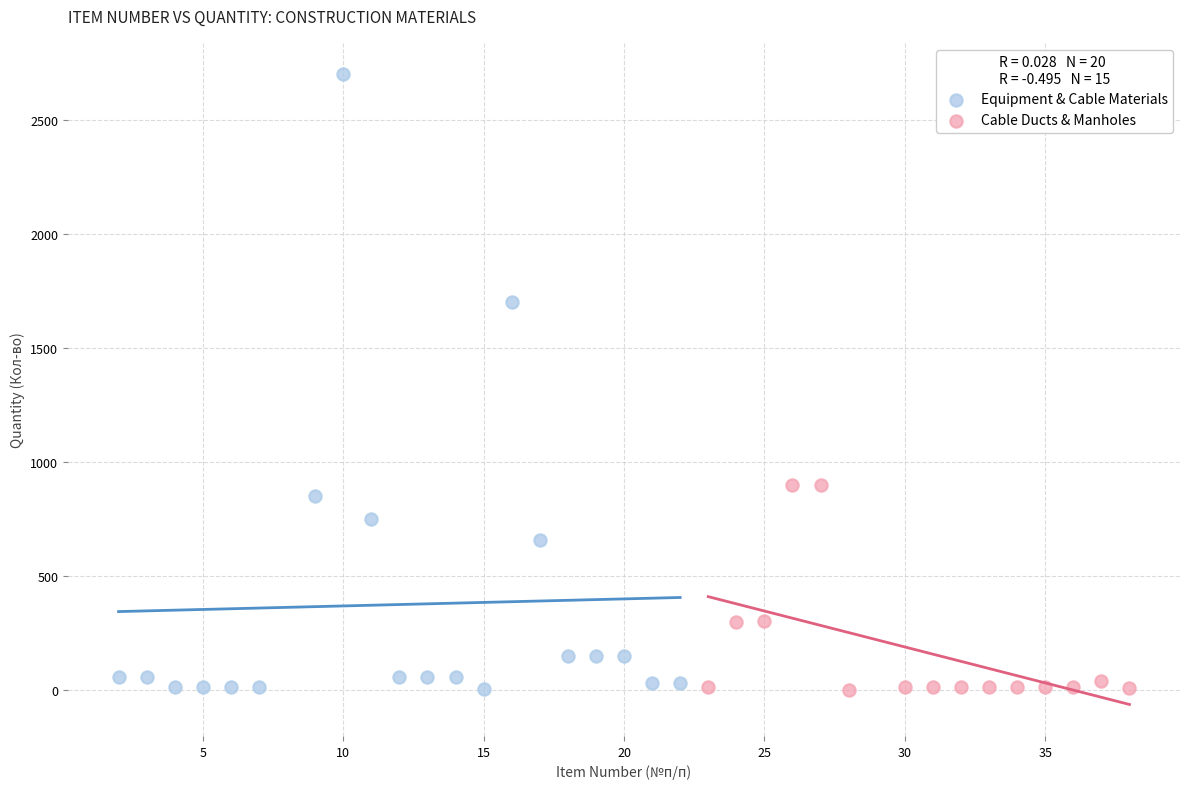

Which series has the largest Y range (max minus min)?

Equipment & Cable Materials